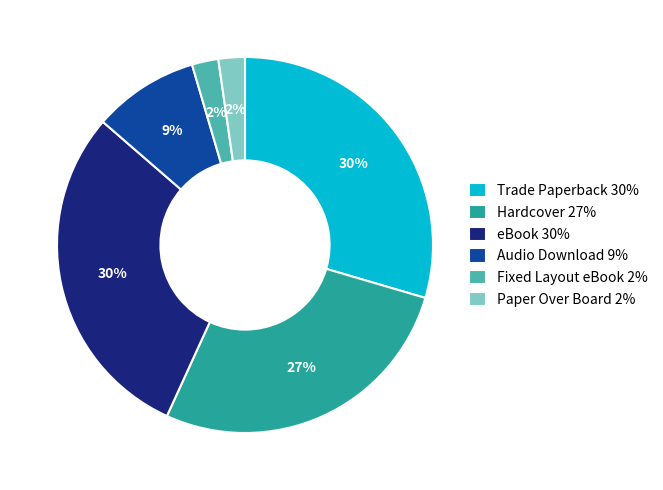

Is the sum of Paper Over Board 2% and Audio Download 9% greater than half?

No